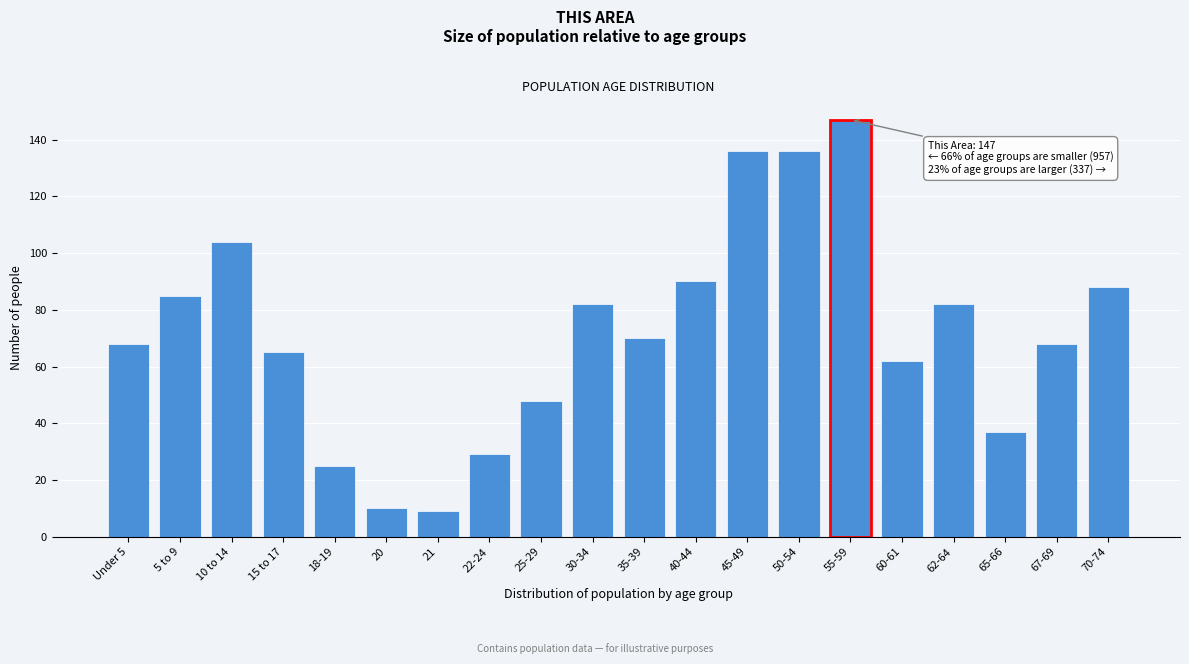

Reading left to right, list all the values displayed in this chart.

Under 5=68	5 to 9=85	10 to 14=104	15 to 17=65	18-19=25	20=10	21=9	22-24=29	25-29=48	30-34=82	35-39=70	40-44=90	45-49=136	50-54=136	55-59=147	60-61=62	62-64=82	65-66=37	67-69=68	70-74=88